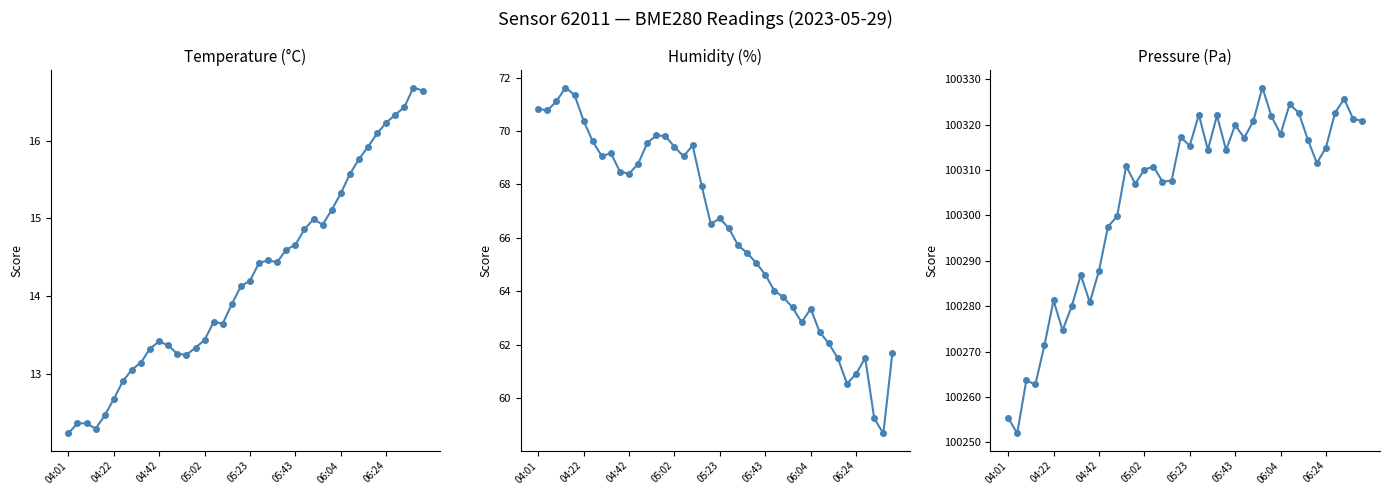

What is the sum of all humidity values?

2650.9